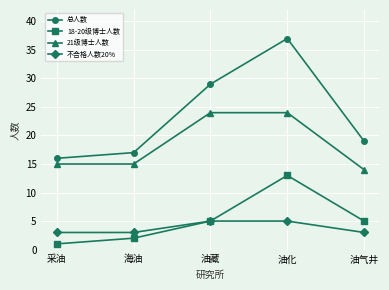

Which category has the highest value across all series?

油化